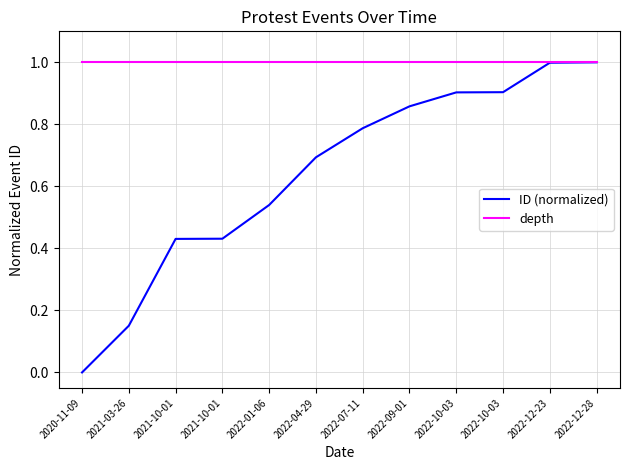

What is the label of the 8th point from the right?

2022-01-06